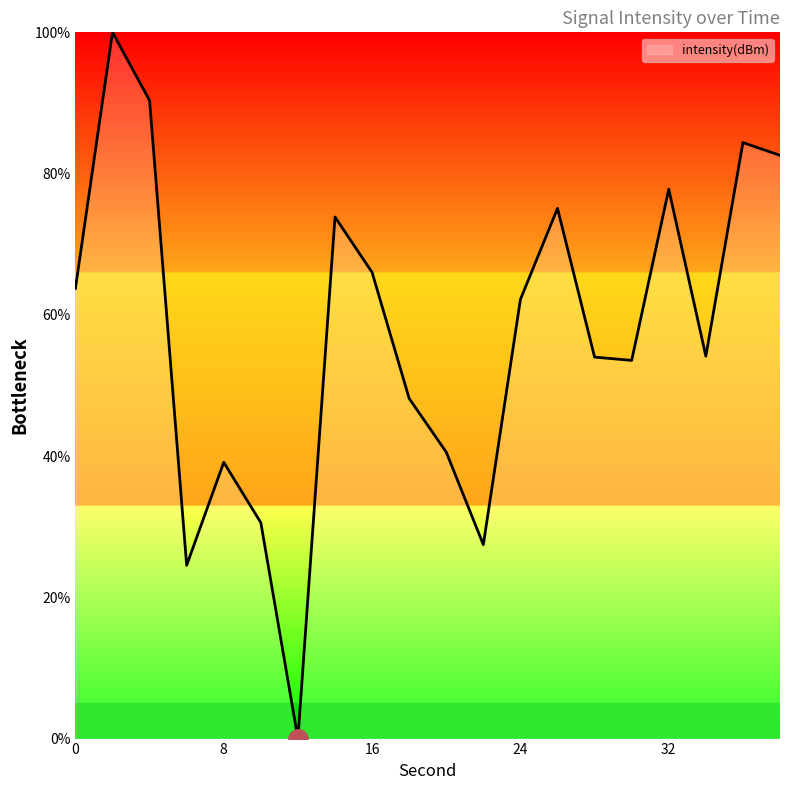

What is the greatest value displayed?

100.0